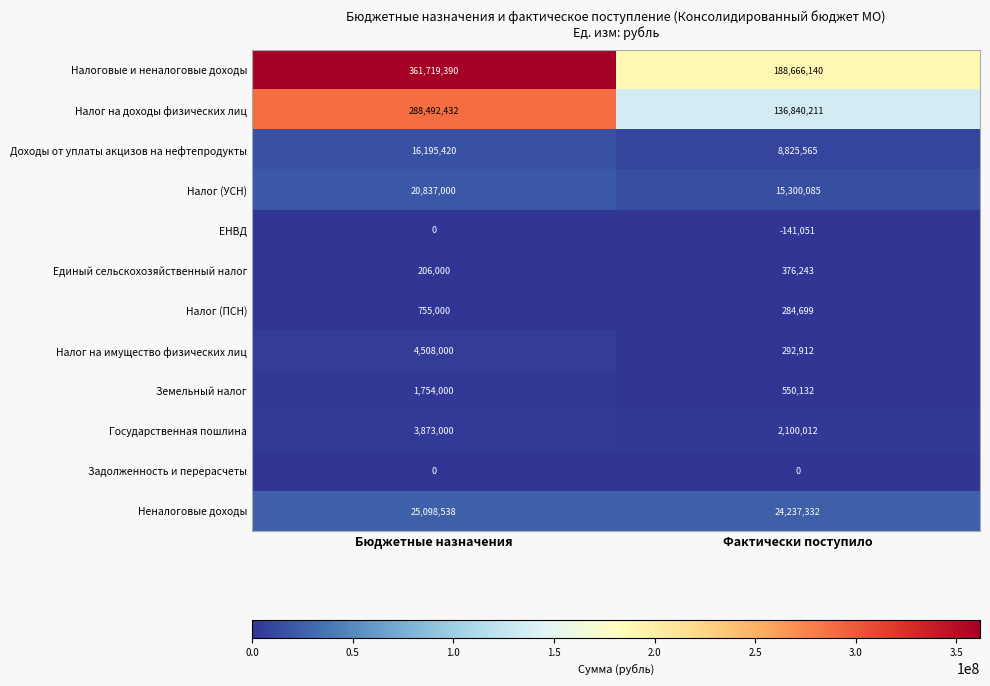

Reading left to right, what are all the values shown in this chart?

Налоговые и неналоговые доходы: Бюджетные назначения=361719390	Фактически поступило=188666140
Налог на доходы физических лиц: Бюджетные назначения=288492432	Фактически поступило=136840211
Доходы от уплаты акцизов на нефтепродукты: Бюджетные назначения=16195420	Фактически поступило=8825565
Налог (УСН): Бюджетные назначения=20837000	Фактически поступило=15300085
ЕНВД: Бюджетные назначения=0	Фактически поступило=-141051
Единый сельскохозяйственный налог: Бюджетные назначения=206000	Фактически поступило=376243
Налог (ПСН): Бюджетные назначения=755000	Фактически поступило=284699
Налог на имущество физических лиц: Бюджетные назначения=4508000	Фактически поступило=292912
Земельный налог: Бюджетные назначения=1754000	Фактически поступило=550132
Государственная пошлина: Бюджетные назначения=3873000	Фактически поступило=2100012
Задолженность и перерасчеты: Бюджетные назначения=0	Фактически поступило=0
Неналоговые доходы: Бюджетные назначения=25098538	Фактически поступило=24237332